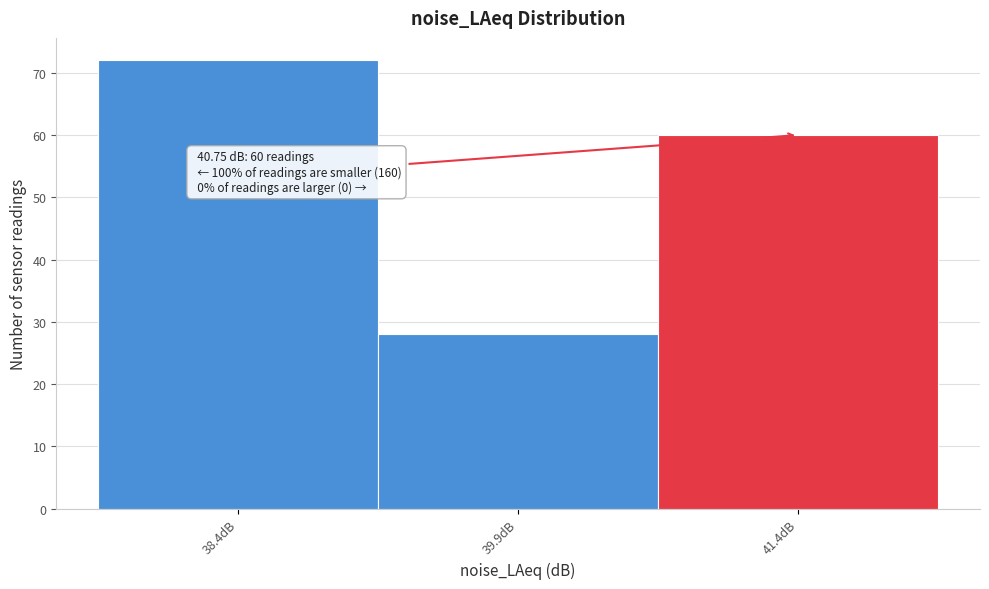

Which range on the x-axis has the tallest bar?

37.64 to 39.14